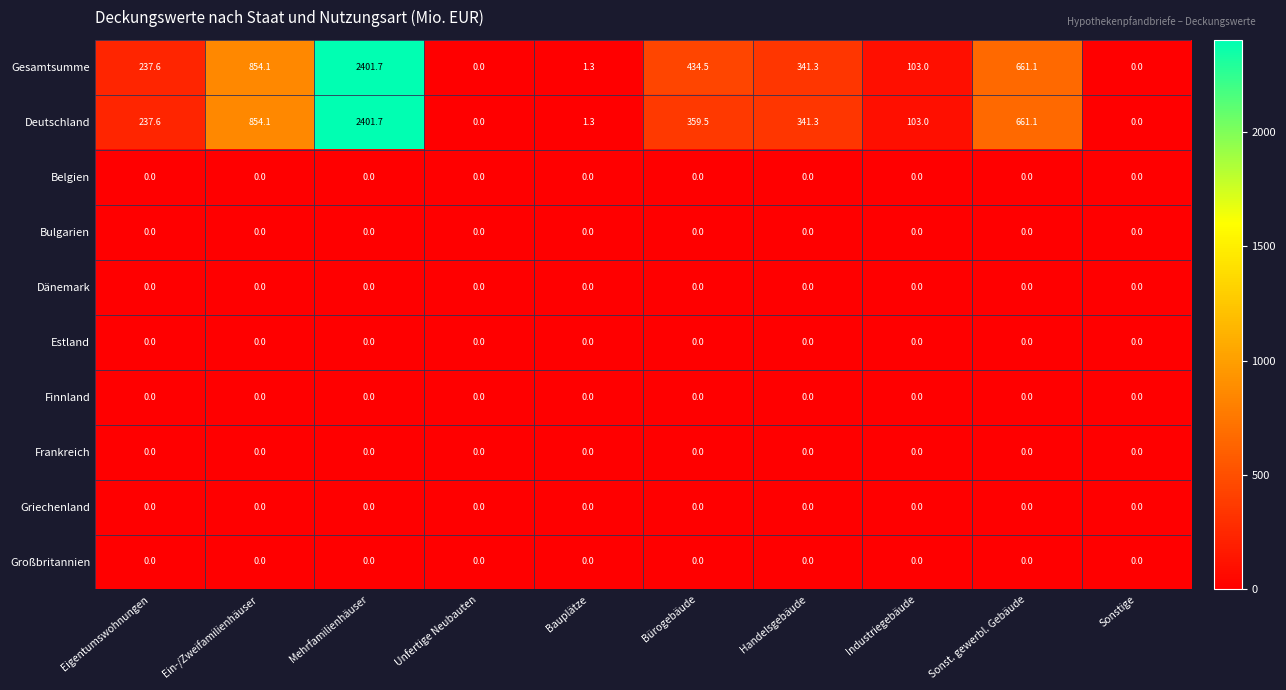

What is the difference between the maximum and minimum values in the Gesamtsumme series?

2401.7